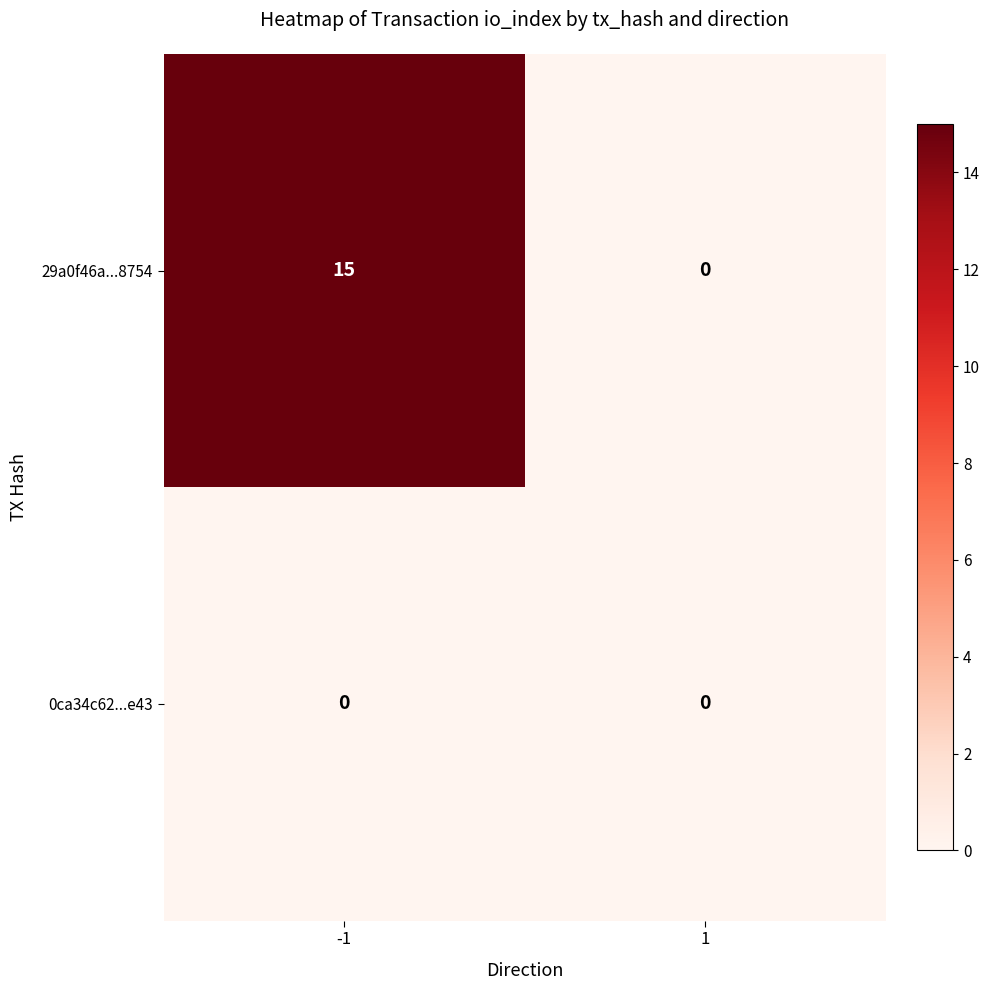

Reading right to left, what are all the values shown in this chart?

29a0f46a...8754: 1=0	-1=15
0ca34c62...e43: 1=0	-1=0